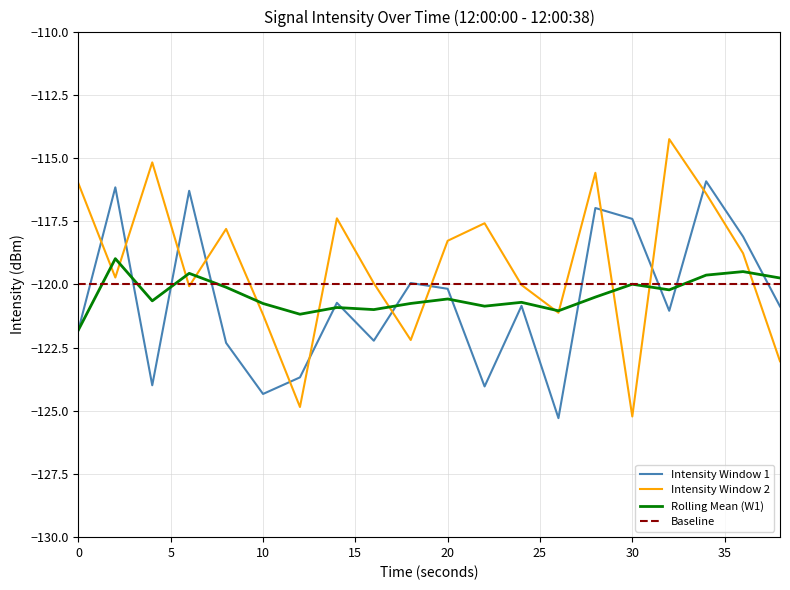

Rank the series by their maximum value, from highest to lowest.

Intensity Window 2, Intensity Window 1, Rolling Mean (W1), Baseline